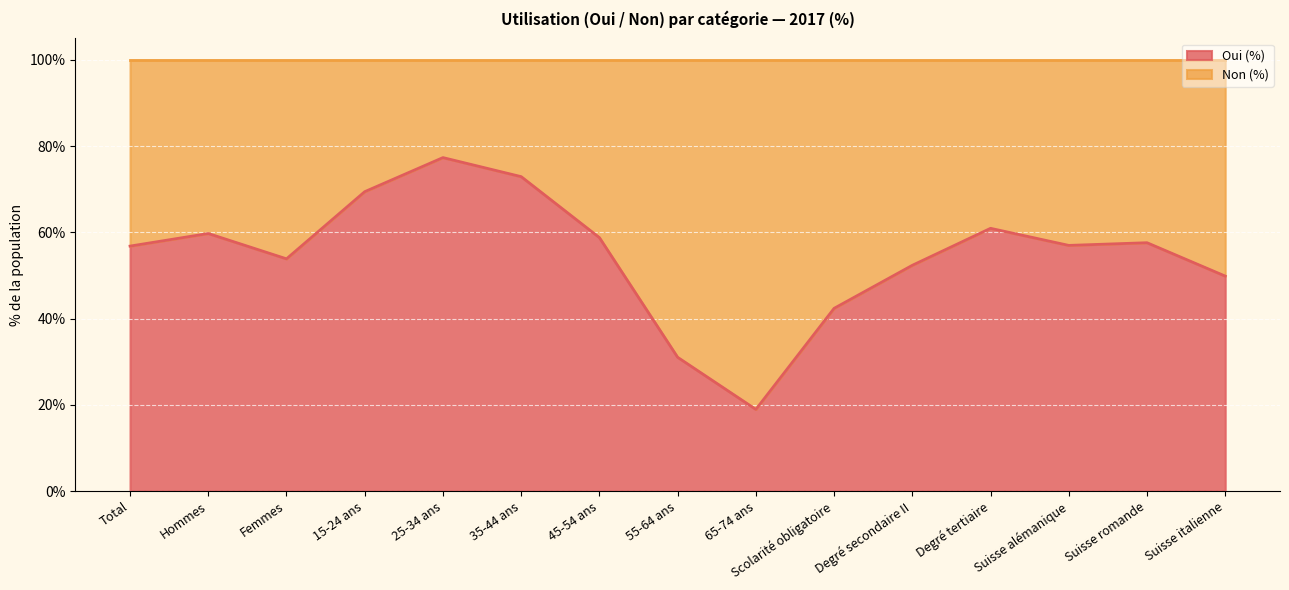

Rank the categories by value from highest to lowest.

25-34 ans, 35-44 ans, 15-24 ans, Degré tertiaire, Hommes, 45-54 ans, Suisse romande, Suisse alémanique, Total, Femmes, Degré secondaire II, Suisse italienne, Scolarité obligatoire, 55-64 ans, 65-74 ans